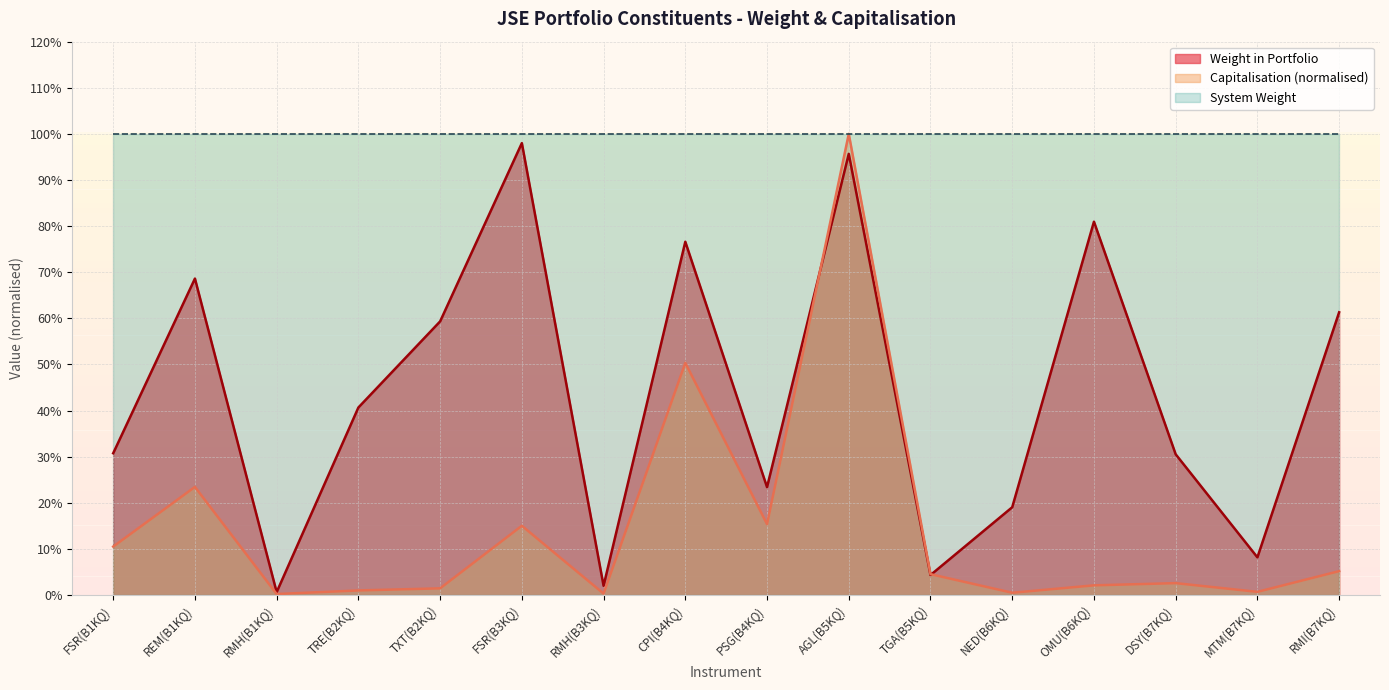

Rank the series at NED(B6KQ) from lowest to highest value.

Capitalisation (normalised), Weight in Portfolio, System Weight